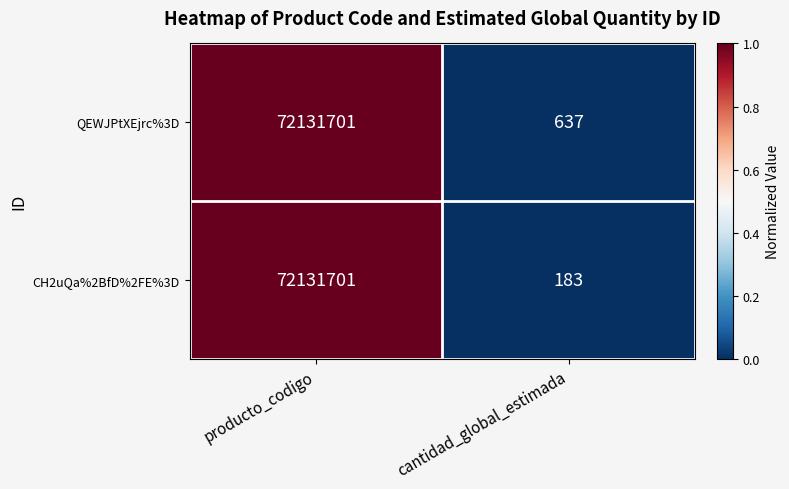

What is the average value of the CH2uQa%2BfD%2FE%3D series?

36065942